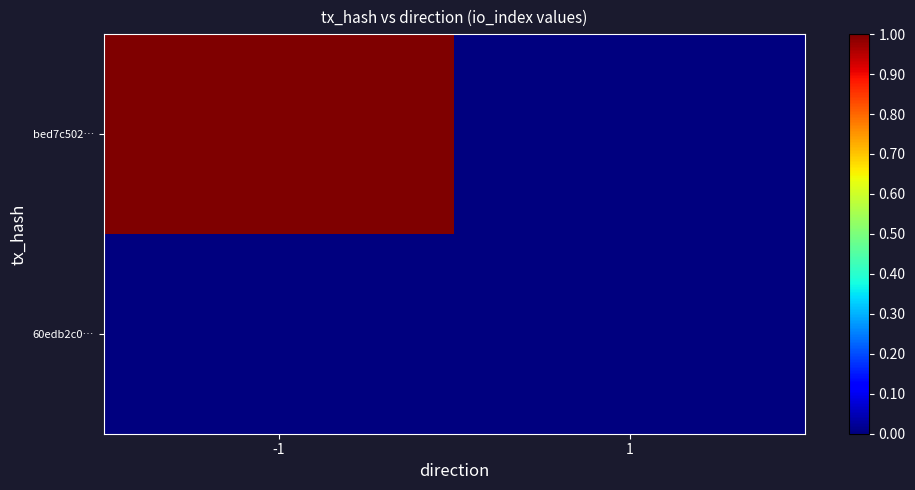

What is the total value across all series at -1?

1